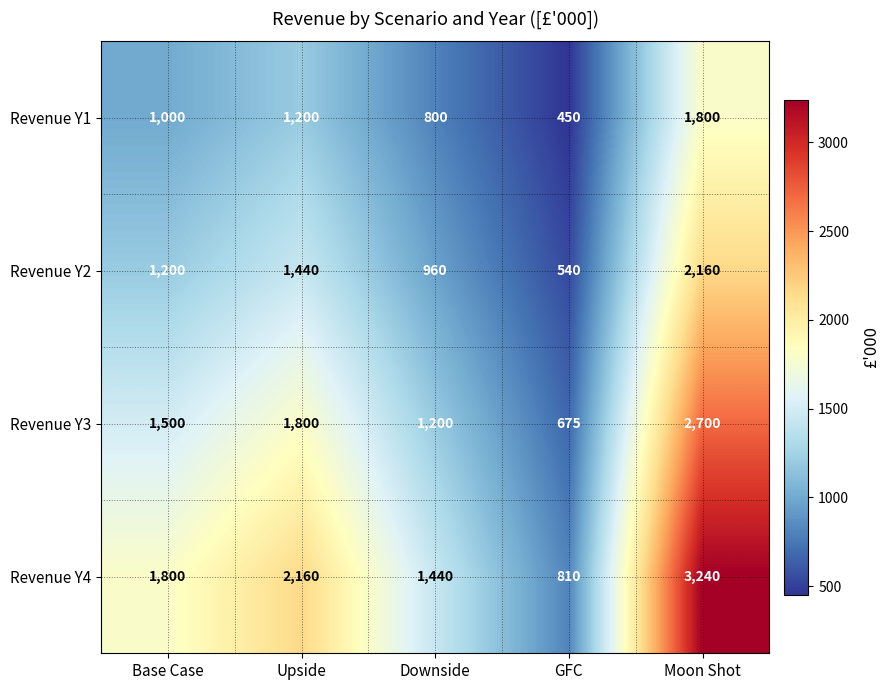

Where is Revenue Y2 nearest to the value 1350?

Upside